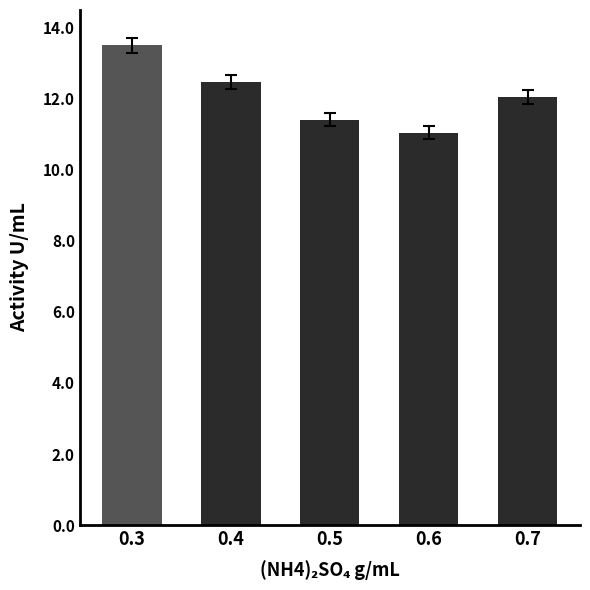

True or false: the data shows 7.0 at 0.3.

False